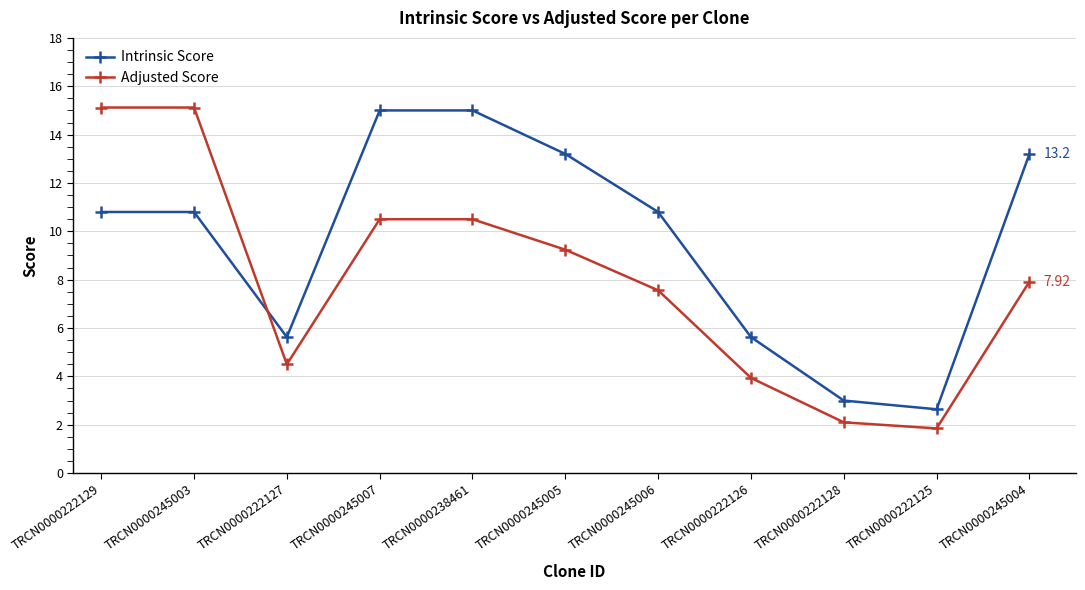

Reading left to right, extract all data points from this chart.

Intrinsic Score: TRCN0000222129=10.8	TRCN0000245003=10.8	TRCN0000222127=5.6	TRCN0000245007=15.0	TRCN0000238461=15.0	TRCN0000245005=13.2	TRCN0000245006=10.8	TRCN0000222126=5.6	TRCN0000222128=3.0	TRCN0000222125=2.6	TRCN0000245004=13.2
Adjusted Score: TRCN0000222129=15.1	TRCN0000245003=15.1	TRCN0000222127=4.5	TRCN0000245007=10.5	TRCN0000238461=10.5	TRCN0000245005=9.2	TRCN0000245006=7.6	TRCN0000222126=3.9	TRCN0000222128=2.1	TRCN0000222125=1.8	TRCN0000245004=7.9